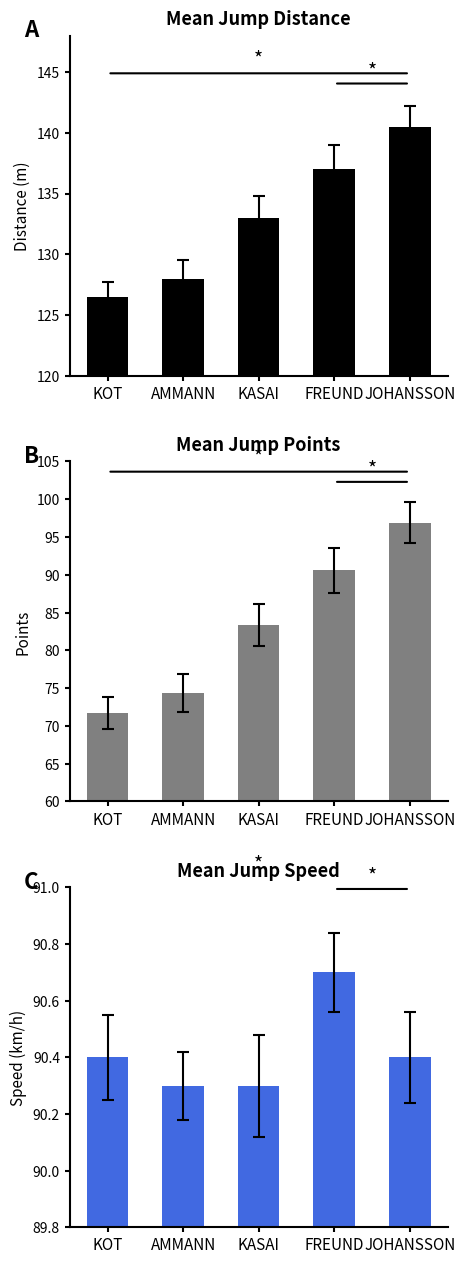

The Mean Jump Speed series shows 29.2 at KOT. True or false?

False